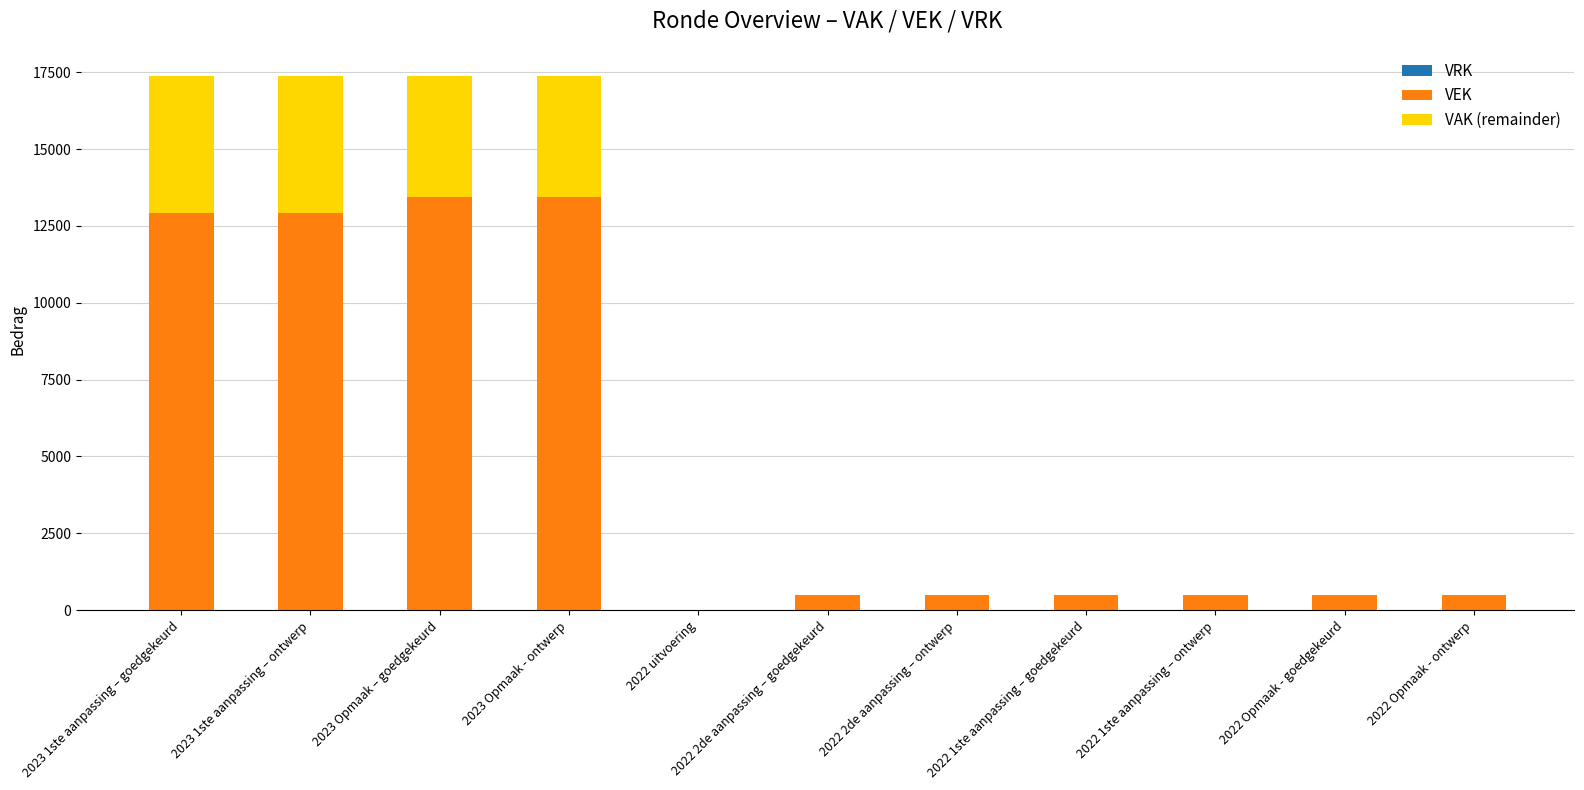

What is the highest value of the VEK series?

13438